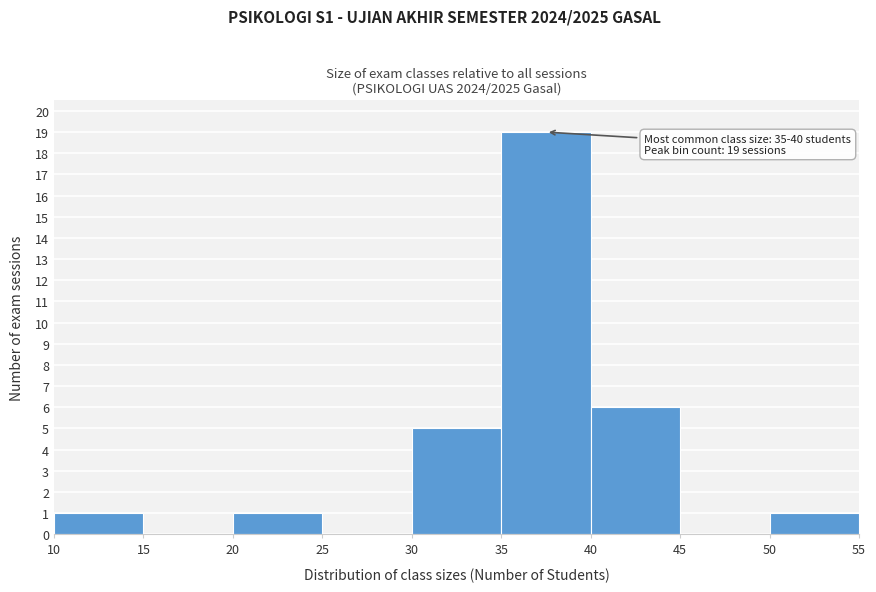

Which range on the x-axis has the tallest bar?

35 to 40